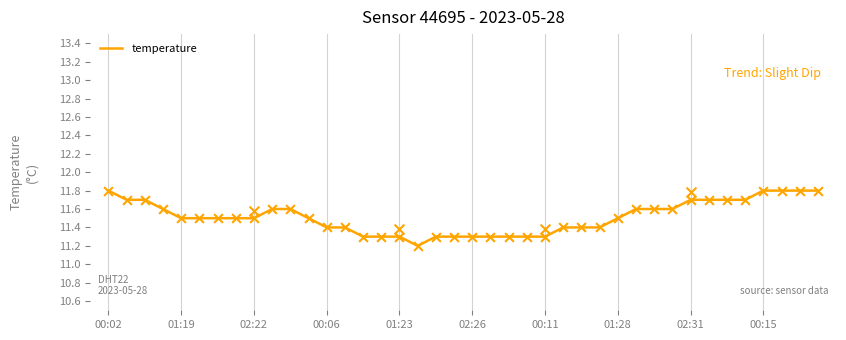

What is the highest value of the temperature series?

11.8